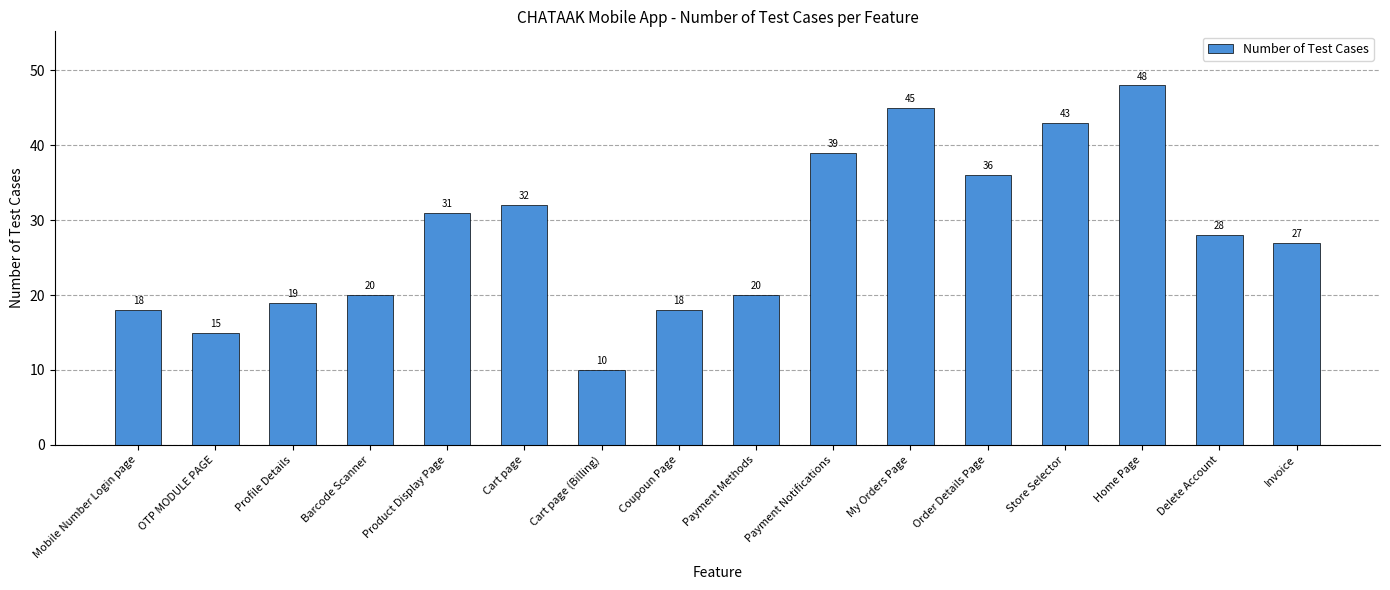

Is it true that the value at Cart page (Billing) is 16?

False